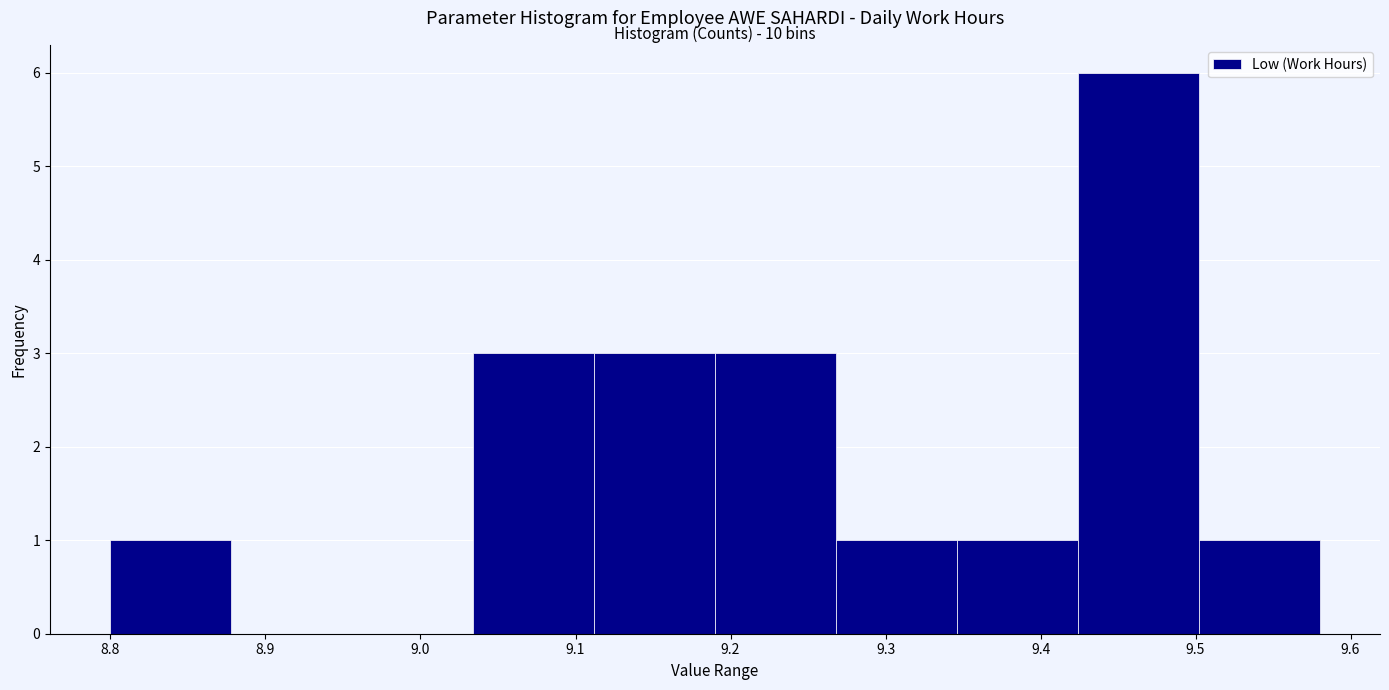

Over which range of the x-axis is the bar tallest?

9.424 to 9.502